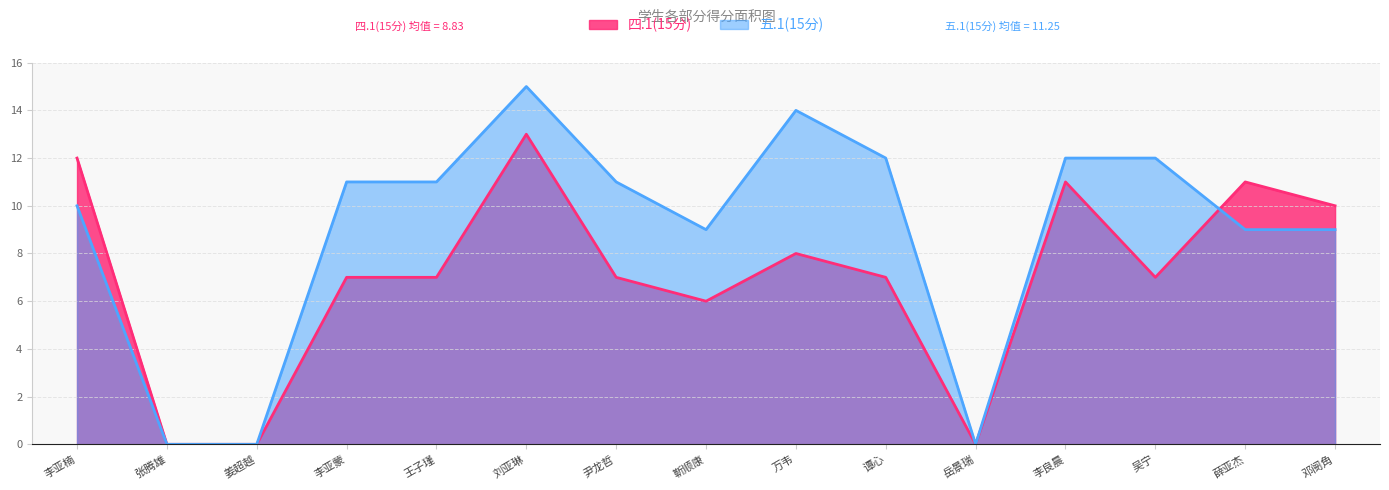

At which category does 五.1(15分) reach its first local valley?

靳顺康